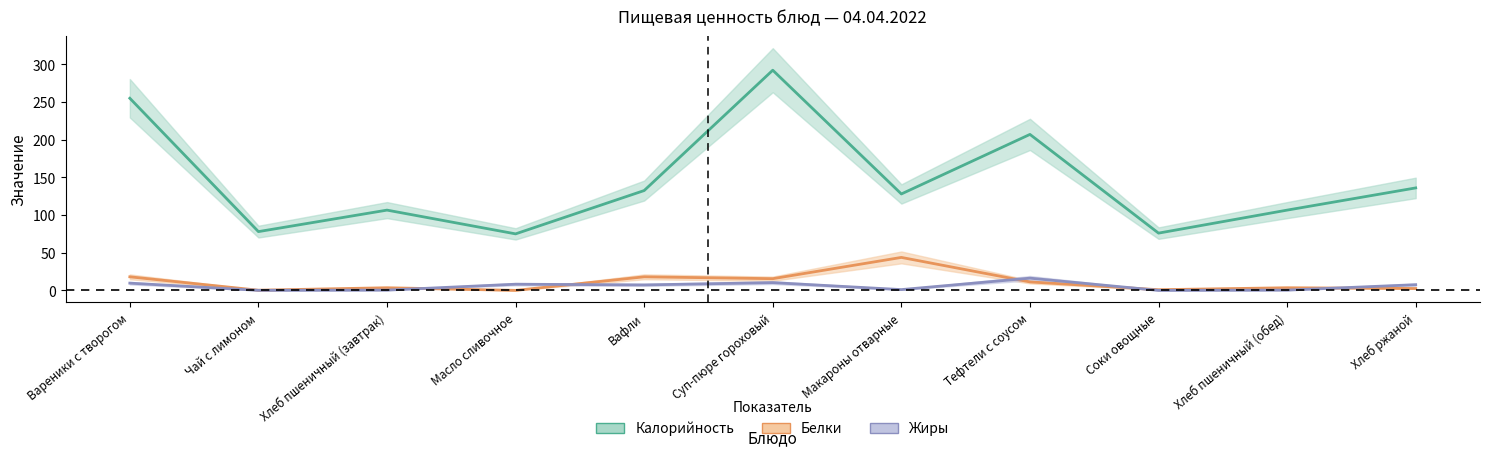

True or false: Калорийность and Жиры intersect in this chart.

False